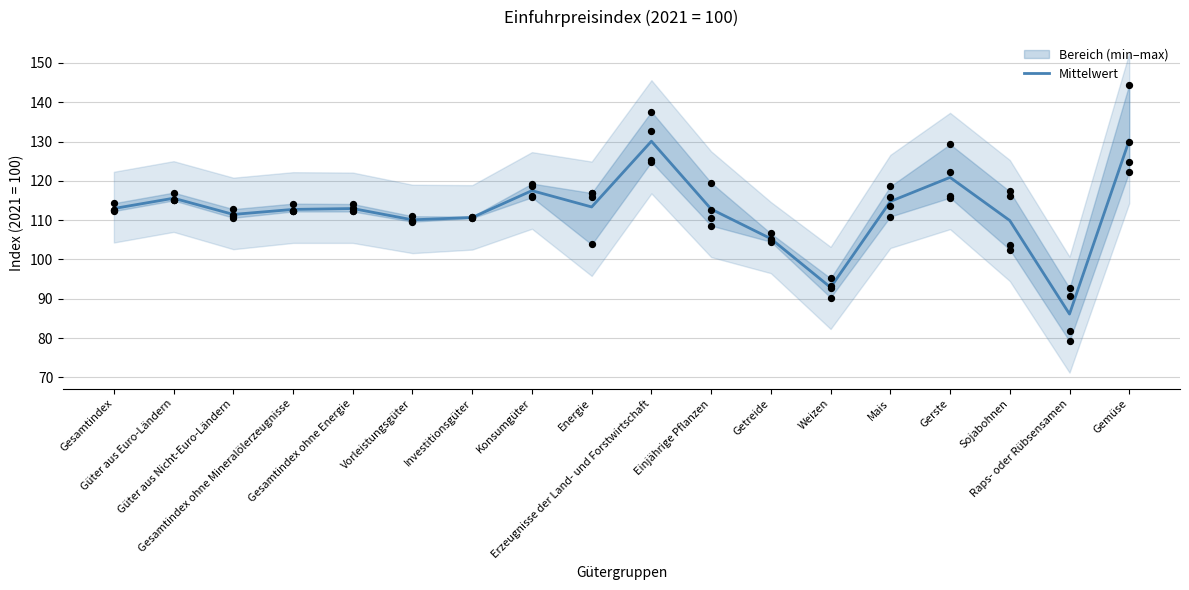

What is the change in value from Mais to Gemüse?

+15.6